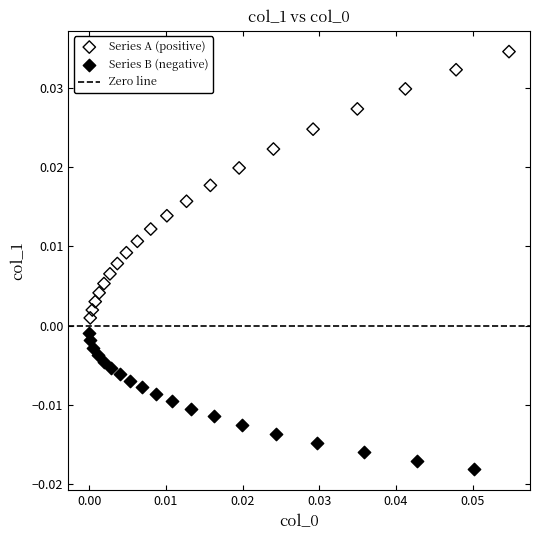

Which series has the widest spread of Y values?

Series A (positive)